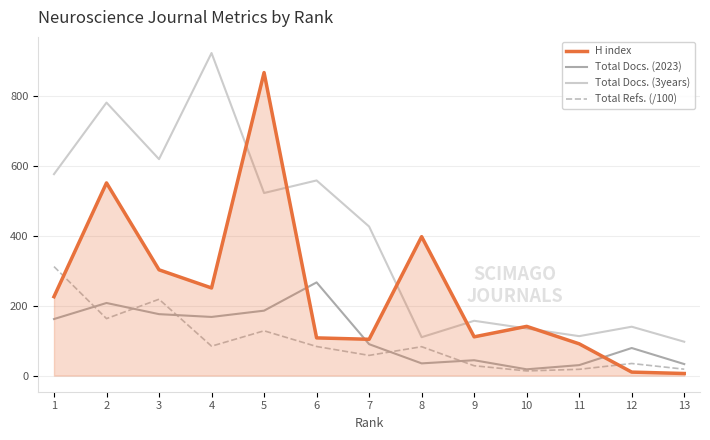

Which series has the largest range (max minus min)?

H index